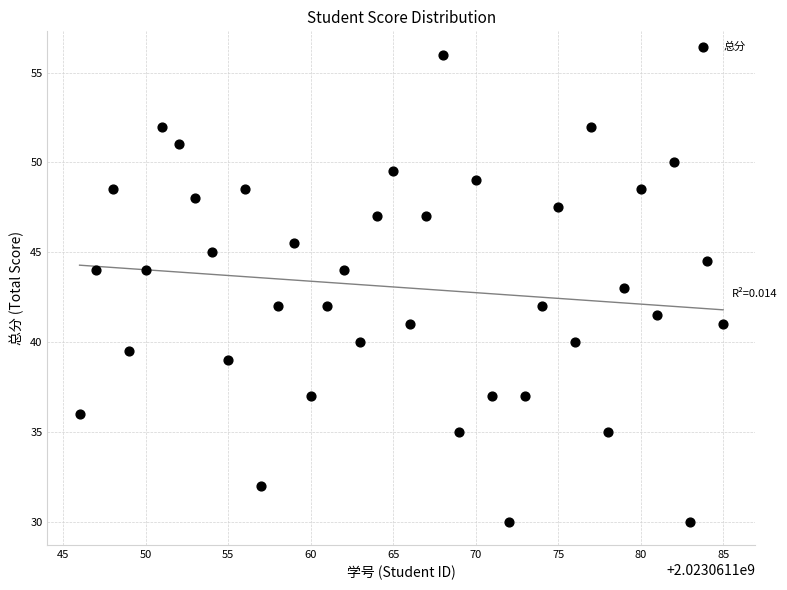

What is the range of X values (max minus min)?

39.0